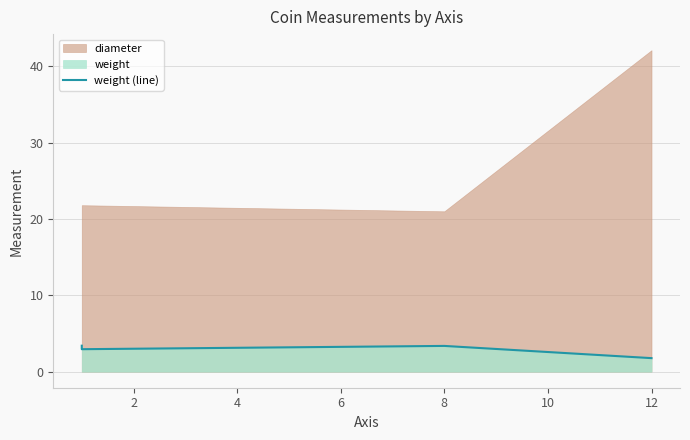

How many lines are shown in the chart?

1